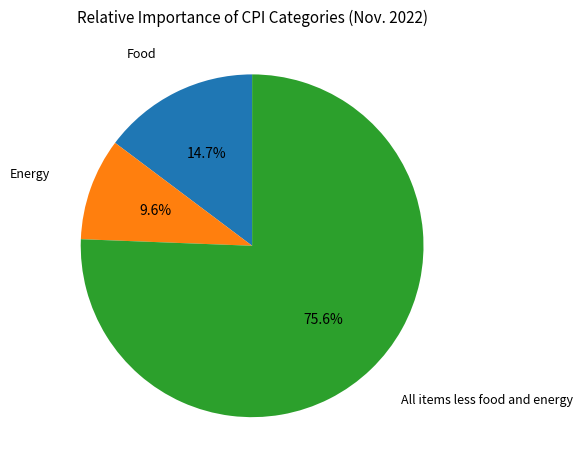

Is there any slice that represents more than half of the pie?

Yes